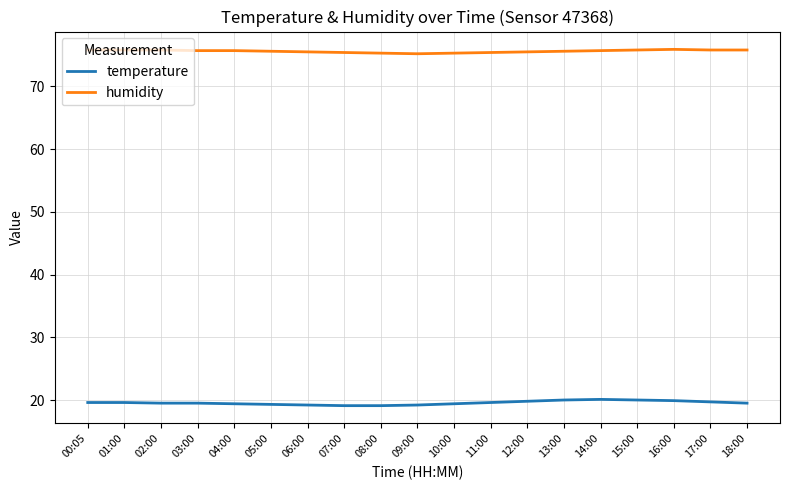

Does the chart display data point markers on the line(s)?

No